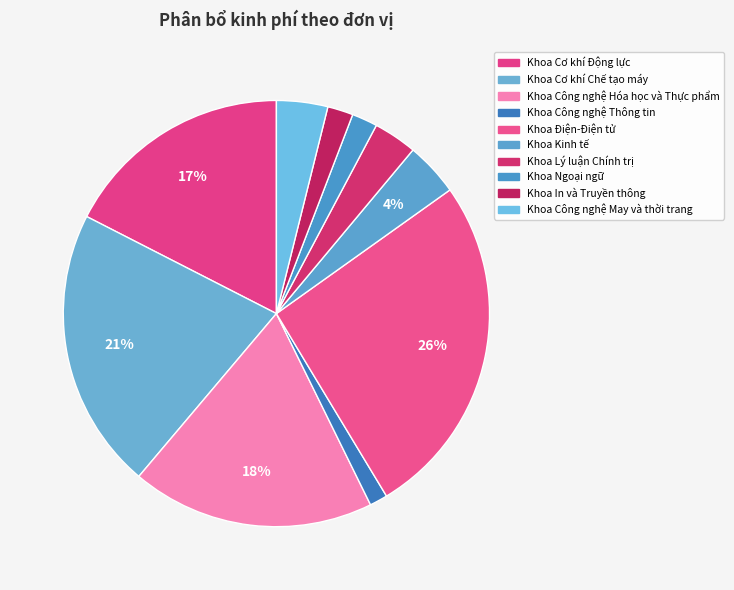

What portion of the pie excludes Khoa Ngoại ngữ?

98.1%